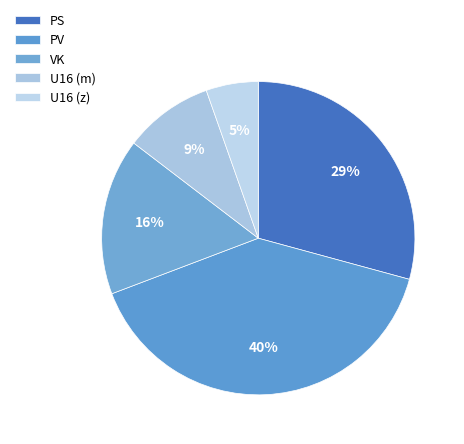

Does PS represent more than half of the total?

No